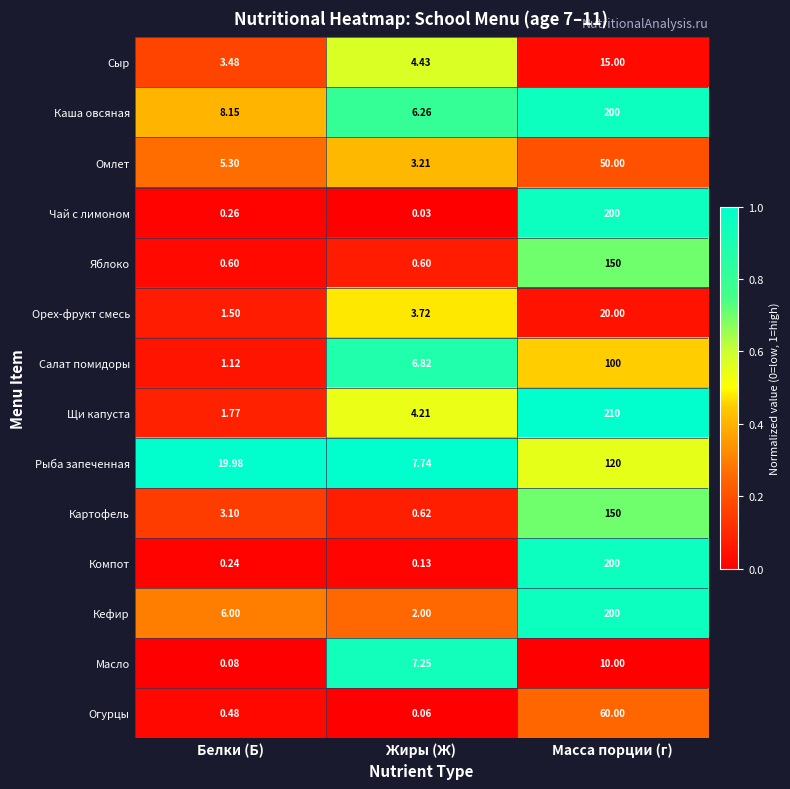

At which label is Огурцы closest to 30?

Белки (Б)